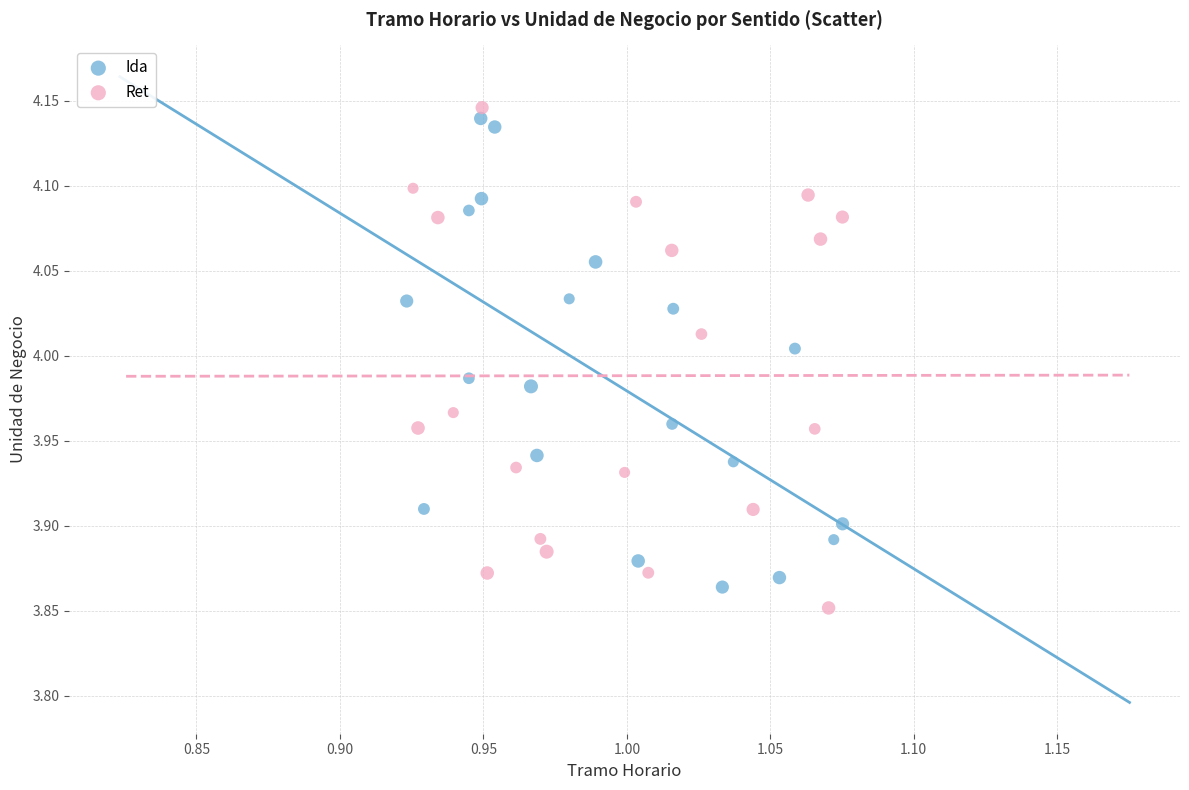

What are all the series names shown in the legend?

Ida, Ret